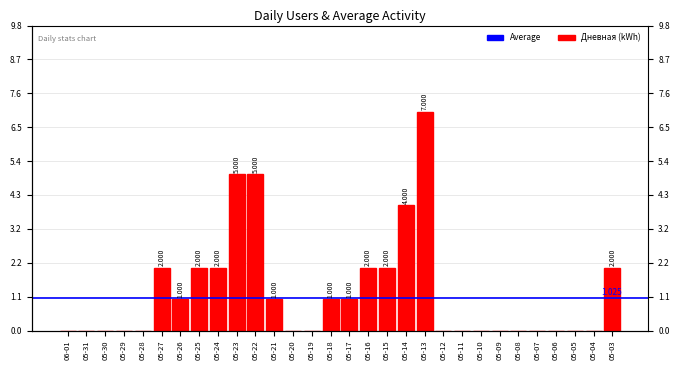

How many values are above zero?

14